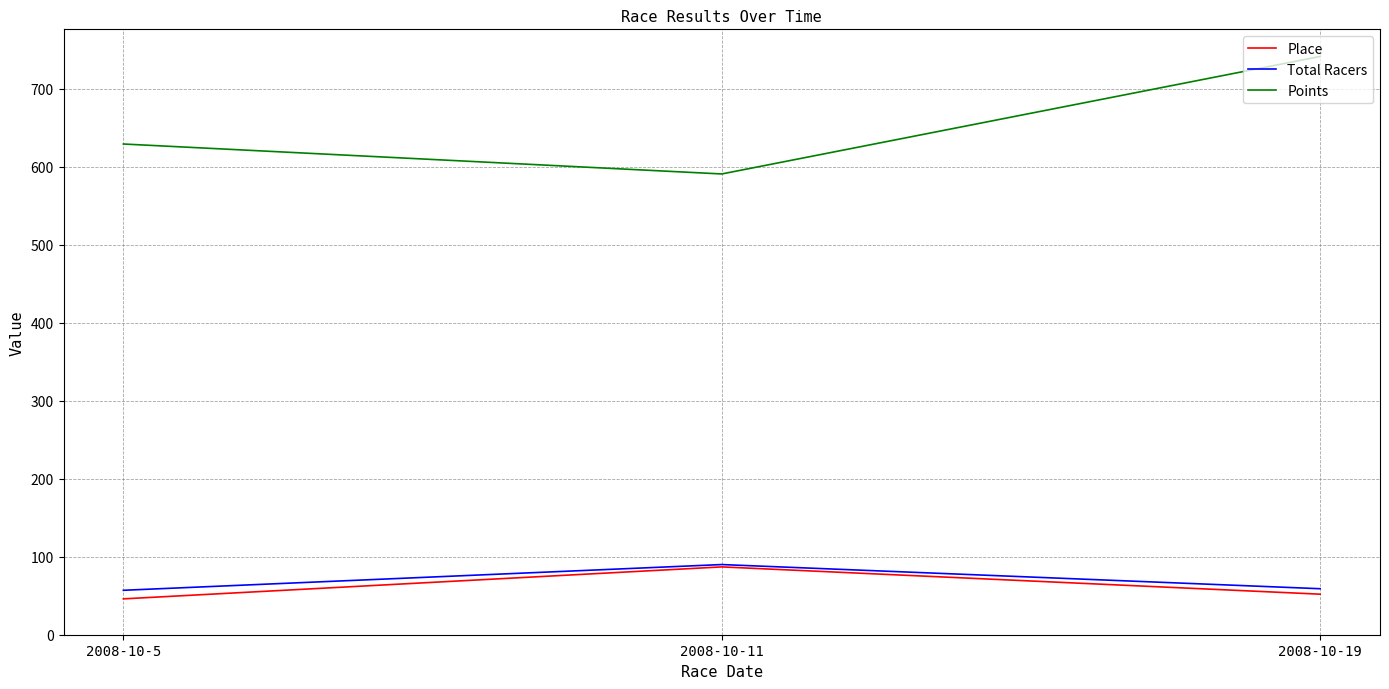

How many lines are shown in the chart?

3